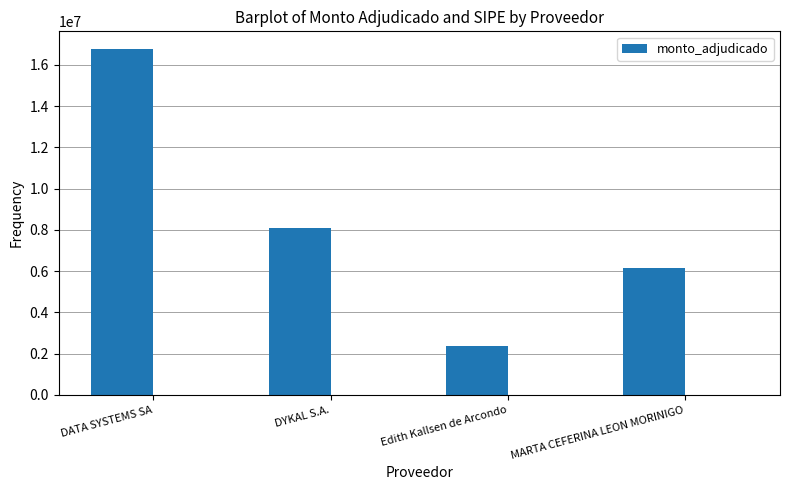

At which category does the chart reach its minimum across all series?

Edith Kallsen de Arcondo